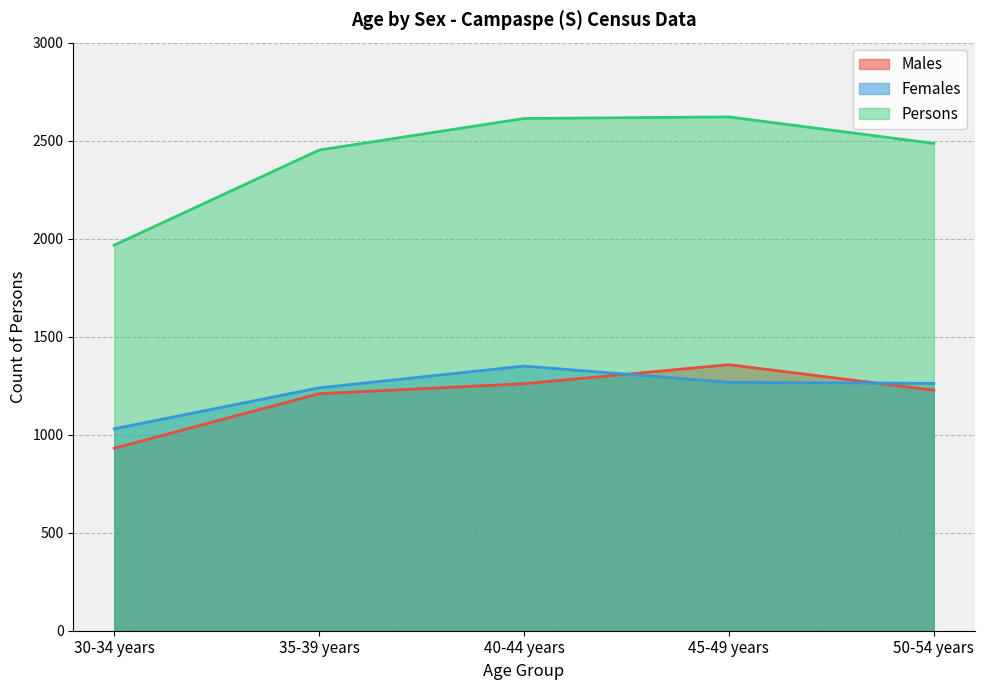

What is the sum of the Females values at 35-39 years and 45-49 years?

2506